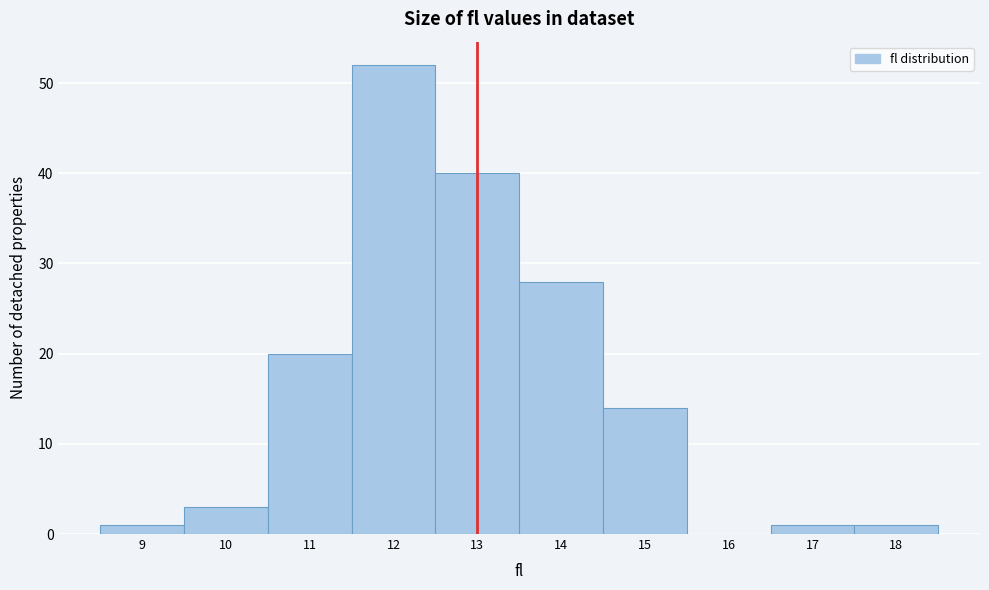

Reading left to right, transcribe this chart: for each bar, give the range it covers on the x-axis and its height. The values are not printed on the chart, so give them approximately, as read against the axis.

8.5 to 9.5: 1
9.5 to 10.5: 3
10.5 to 11.5: 20
11.5 to 12.5: 52
12.5 to 13.5: 40
13.5 to 14.5: 28
14.5 to 15.5: 14
15.5 to 16.5: 0
16.5 to 17.5: 1
17.5 to 18.5: 1